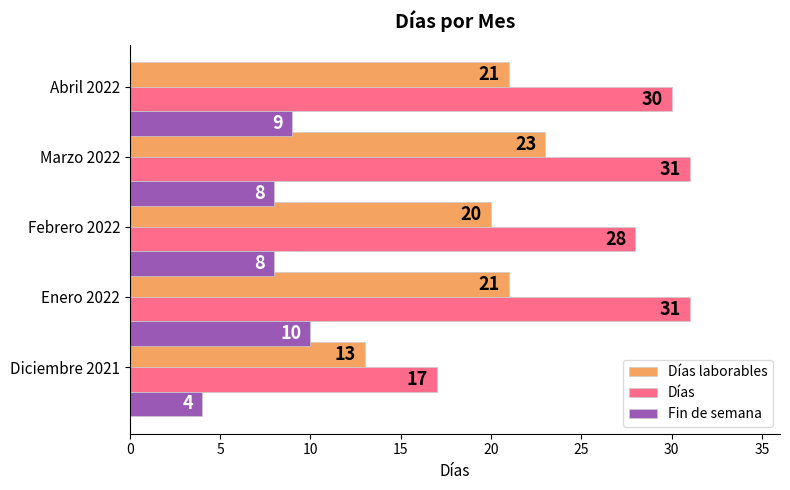

Between Diciembre 2021 and Febrero 2022, which series saw the biggest shift?

Días